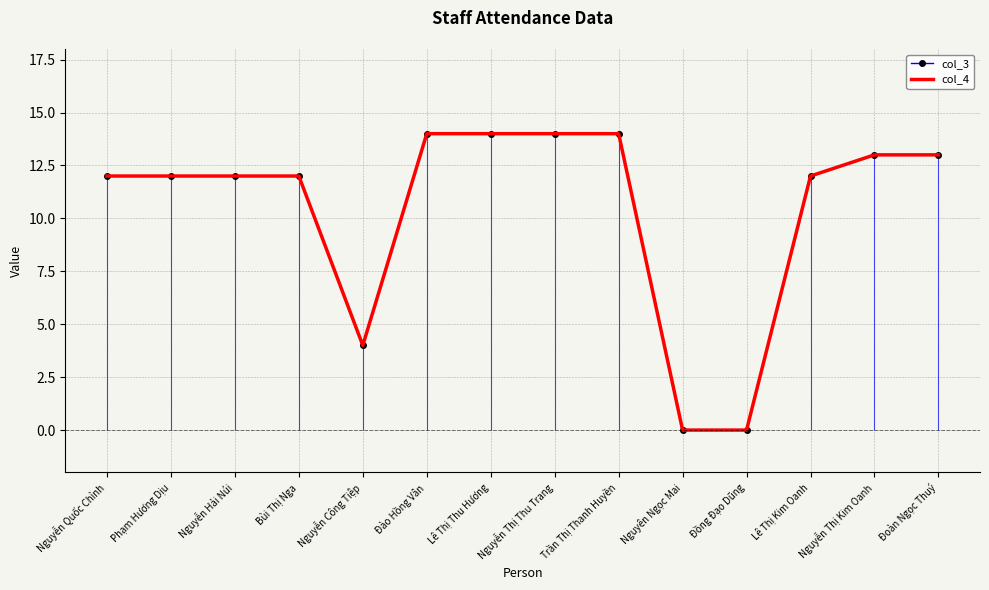

What position from the right is Lê Thị Thu Hương?

8